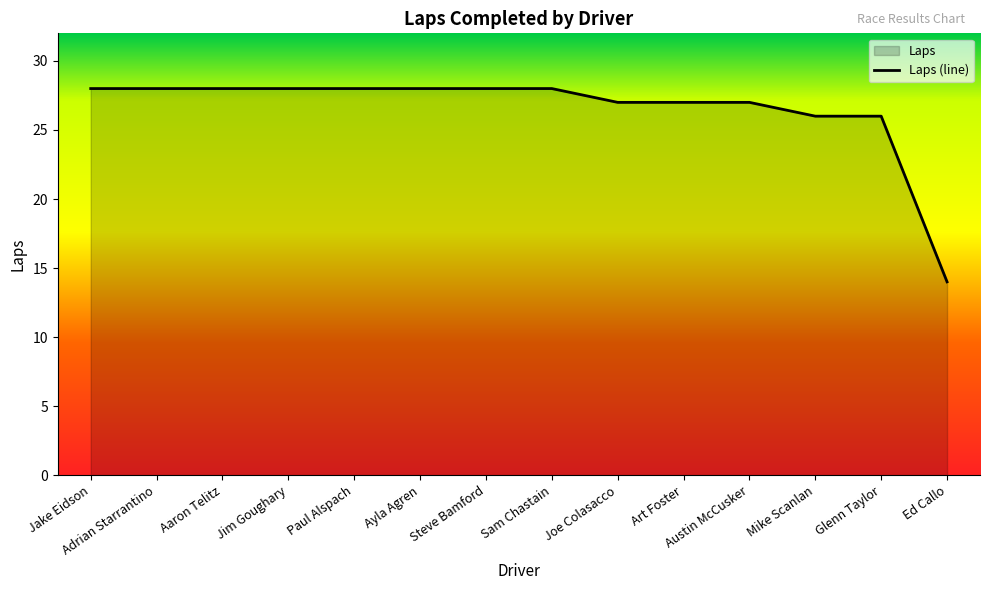

List the labels in order of value, smallest first.

Ed Callo, Mike Scanlan, Glenn Taylor, Joe Colasacco, Art Foster, Austin McCusker, Jake Eidson, Adrian Starrantino, Aaron Telitz, Jim Goughary, Paul Alspach, Ayla Agren, Steve Bamford, Sam Chastain